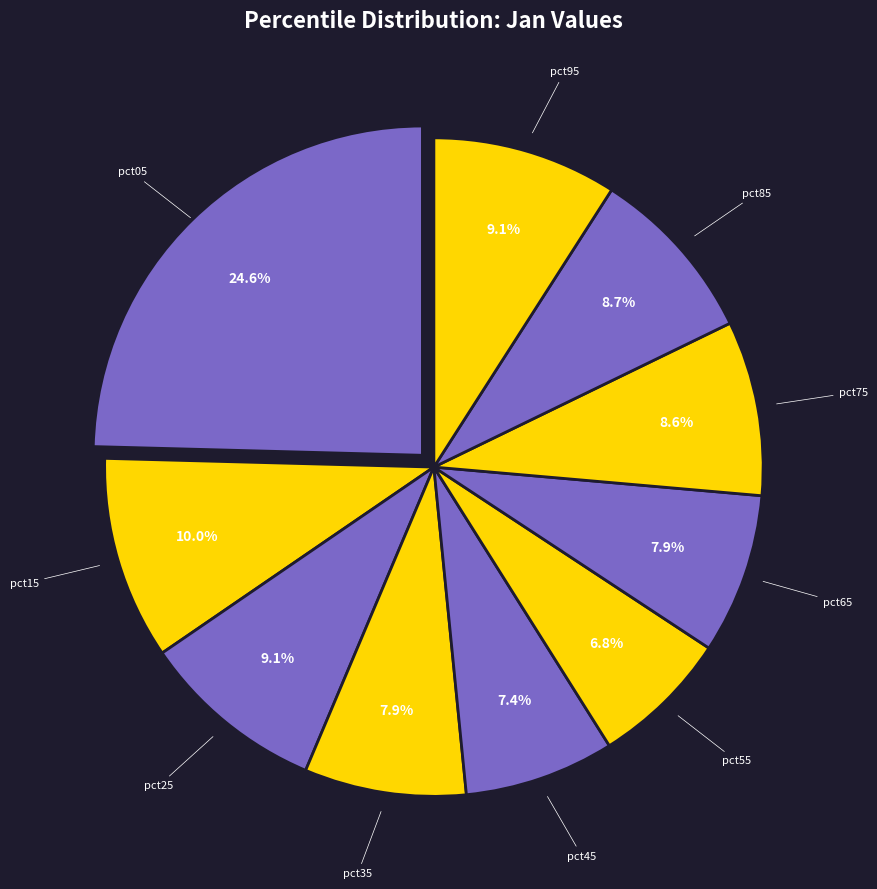

Rank the categories by value from lowest to highest.

pct55, pct45, pct65, pct35, pct75, pct85, pct95, pct25, pct15, pct05